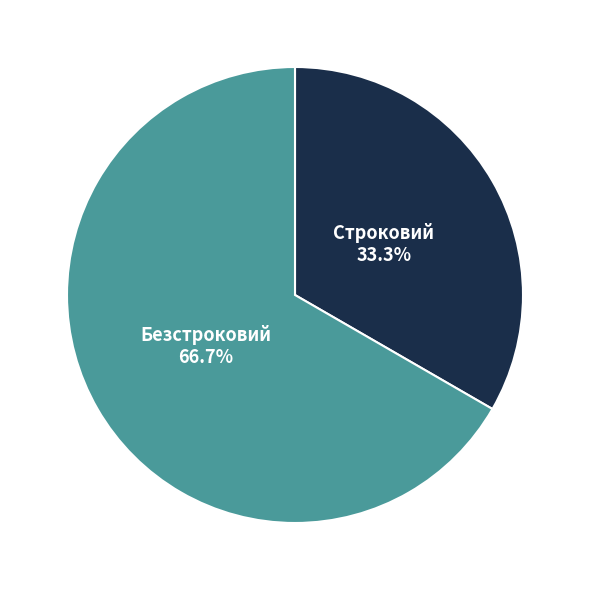

To the nearest percent, what is the combined percentage of Строковий and Безстроковий?

100%